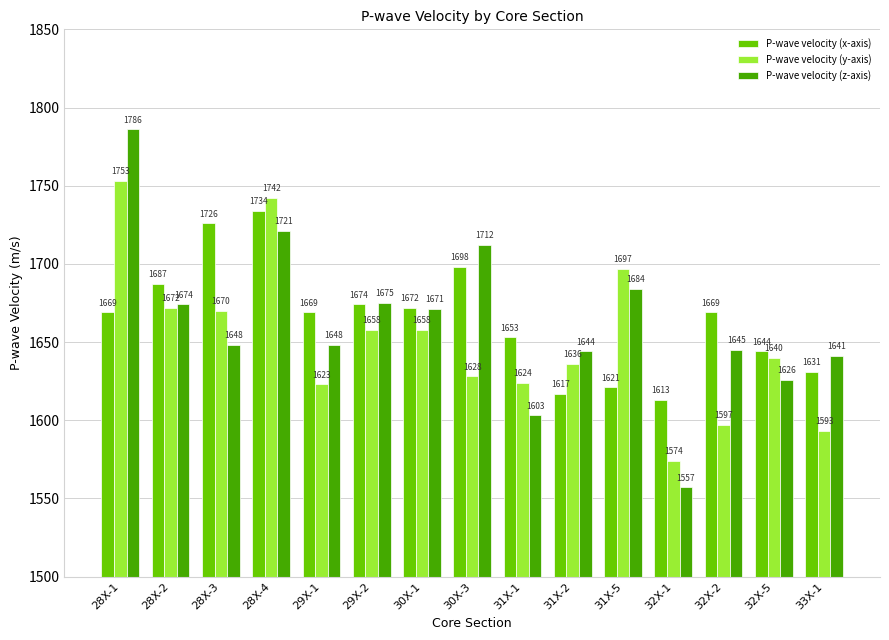

Reading left to right, extract all data points from this chart.

P-wave velocity (x-axis): 28X-1=1669	28X-2=1687	28X-3=1726	28X-4=1734	29X-1=1669	29X-2=1674	30X-1=1672	30X-3=1698	31X-1=1653	31X-2=1617	31X-5=1621	32X-1=1613	32X-2=1669	32X-5=1644	33X-1=1631
P-wave velocity (y-axis): 28X-1=1753	28X-2=1672	28X-3=1670	28X-4=1742	29X-1=1623	29X-2=1658	30X-1=1658	30X-3=1628	31X-1=1624	31X-2=1636	31X-5=1697	32X-1=1574	32X-2=1597	32X-5=1640	33X-1=1593
P-wave velocity (z-axis): 28X-1=1786	28X-2=1674	28X-3=1648	28X-4=1721	29X-1=1648	29X-2=1675	30X-1=1671	30X-3=1712	31X-1=1603	31X-2=1644	31X-5=1684	32X-1=1557	32X-2=1645	32X-5=1626	33X-1=1641